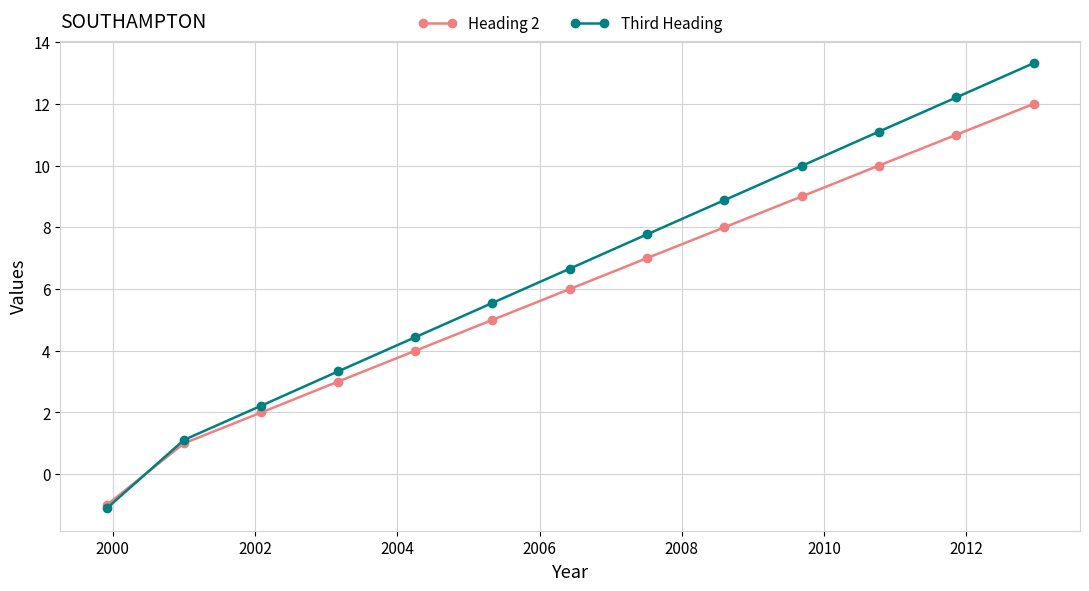

Rank the series by their maximum value, from lowest to highest.

Heading 2, Third Heading